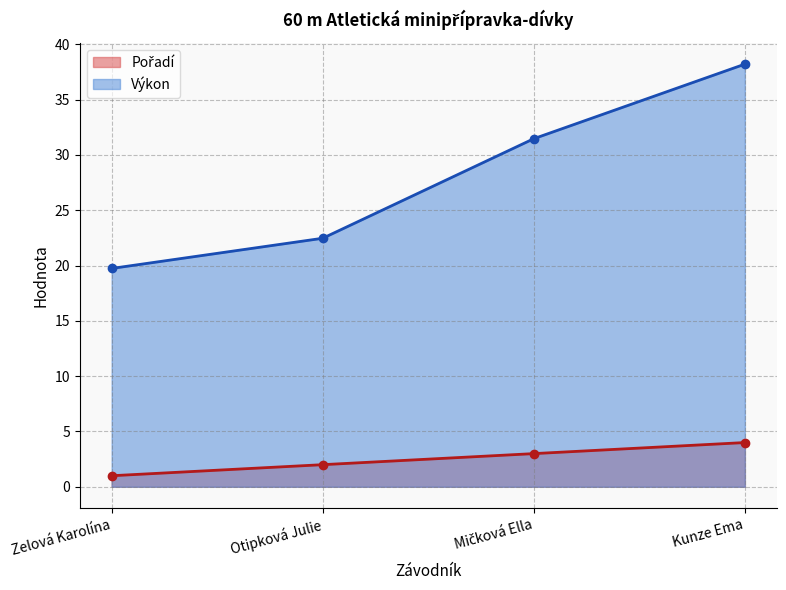

How many lines are shown in the chart?

2